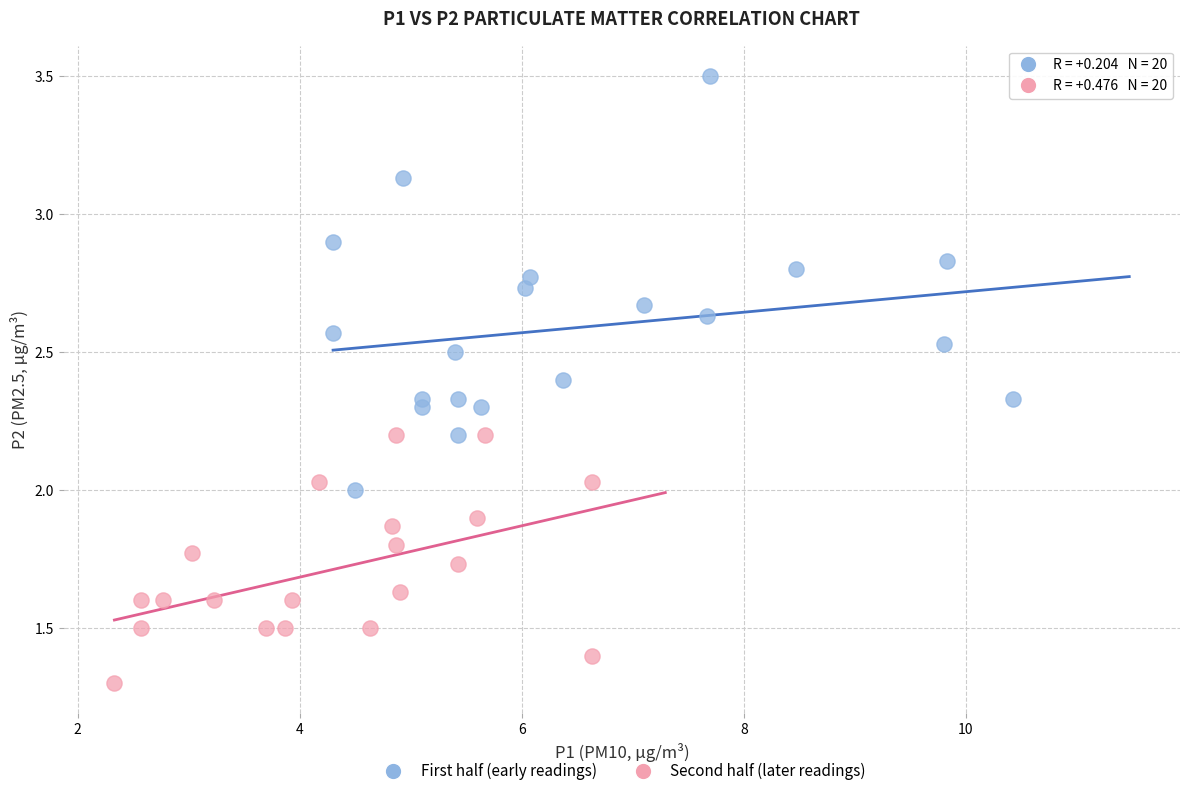

Which series has the largest Y range (max minus min)?

First half (early readings)